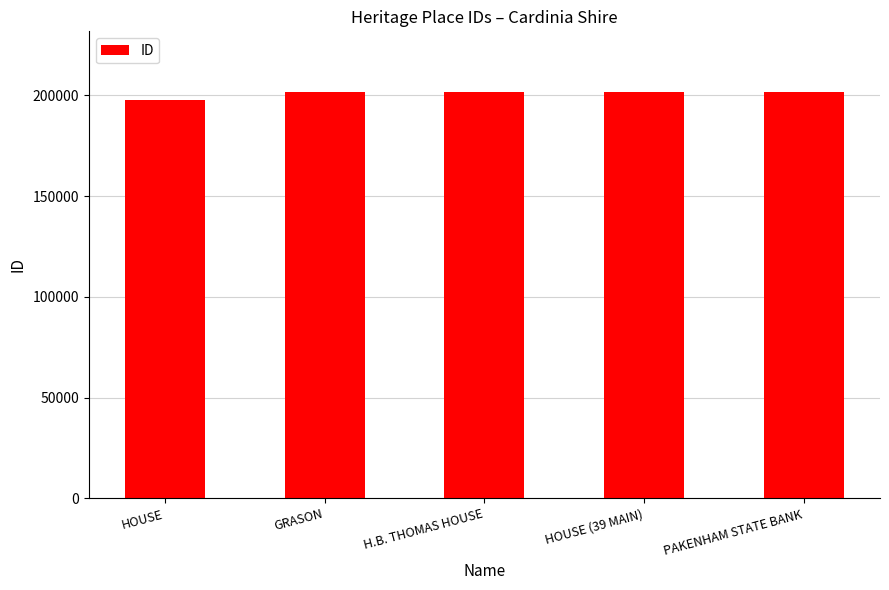

What is the label of the 4th bar from the right?

GRASON